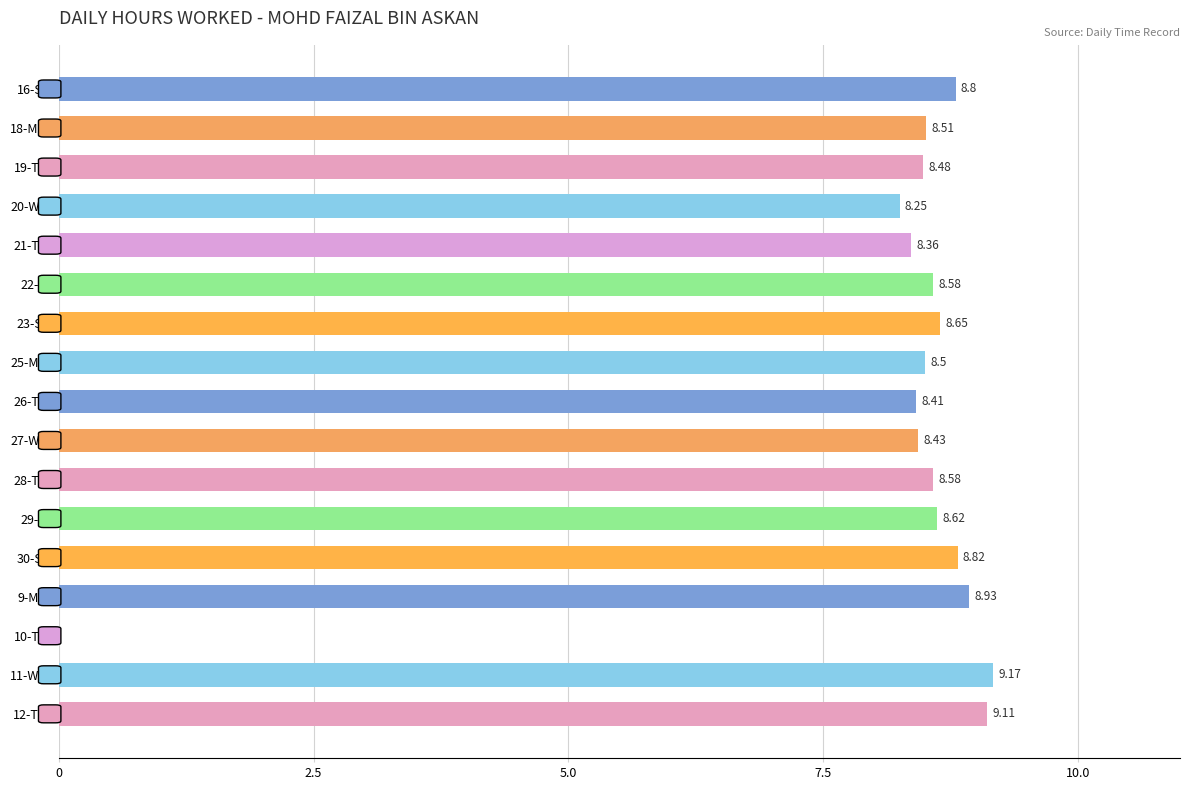

What is the sum of the values at 28-Thu and 27-Wed?

17.0